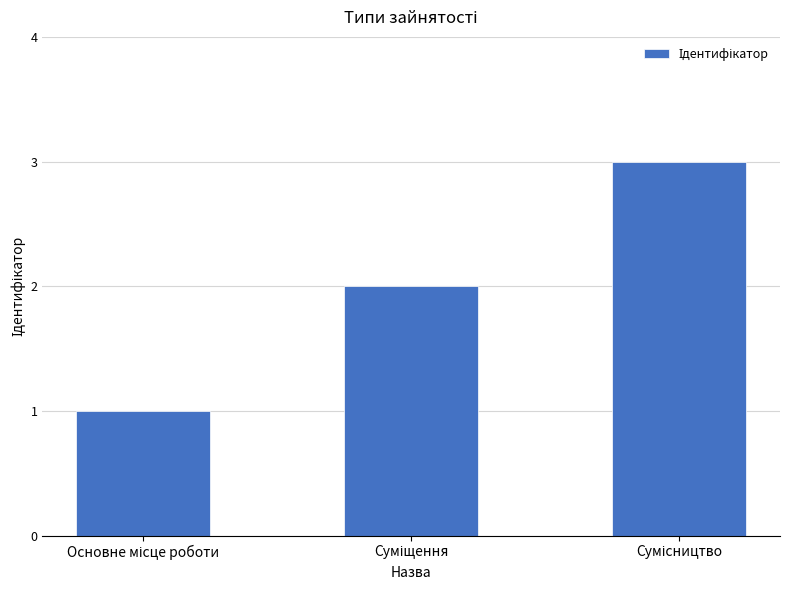

What is the sum of all values?

6